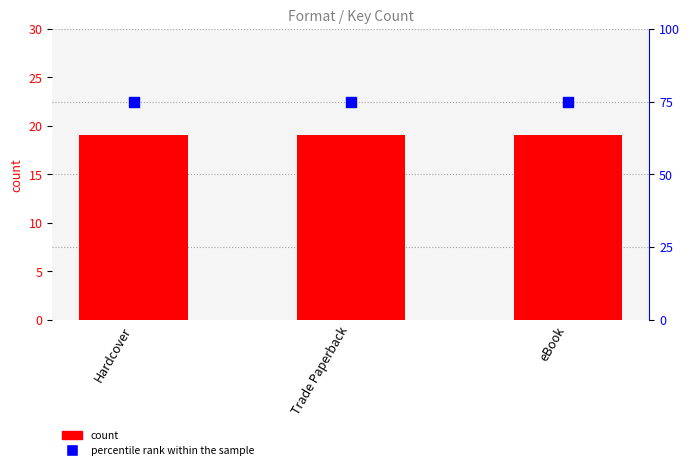

Which series has the largest total across all categories?

percentile rank within the sample